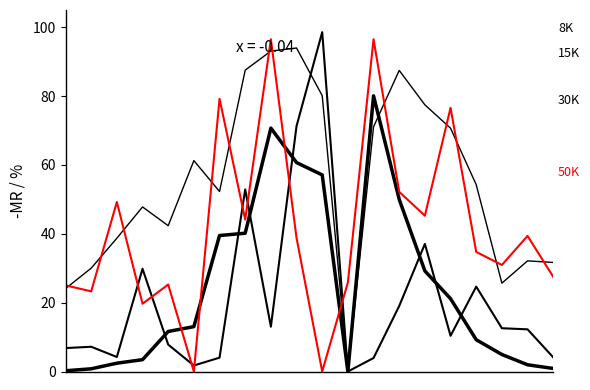

How many lines are shown in the chart?

4